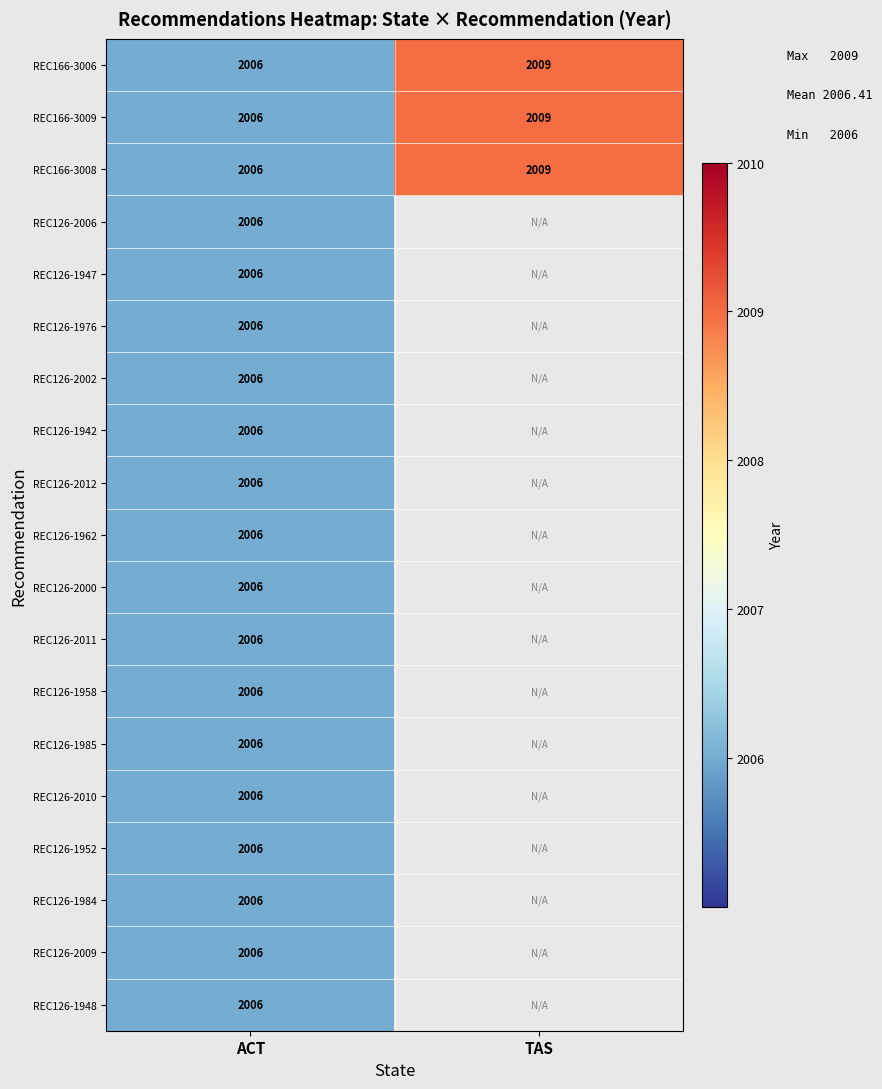

How many categories are shown in the chart?

2